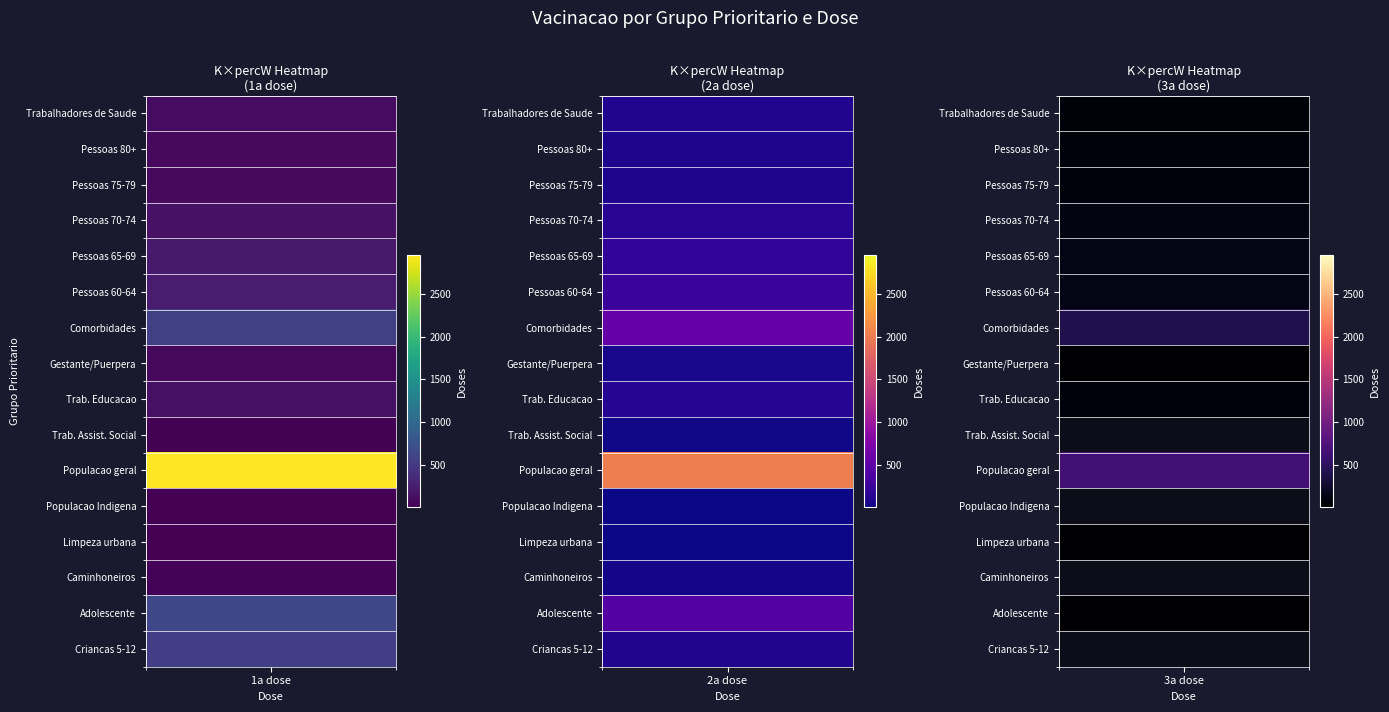

True or false: Populacao geral has a value of 236 at 2.

False